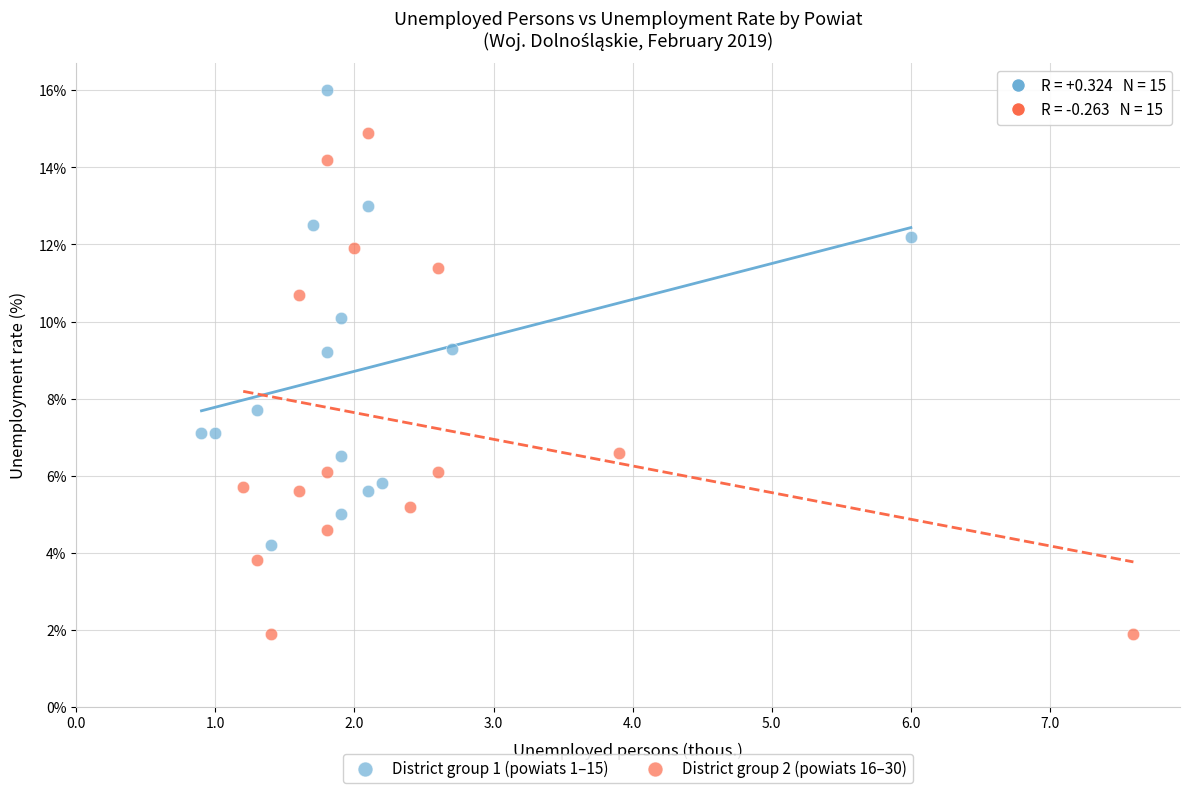

Which series contains the lowest Y value?

District group 2 (powiats 16–30)